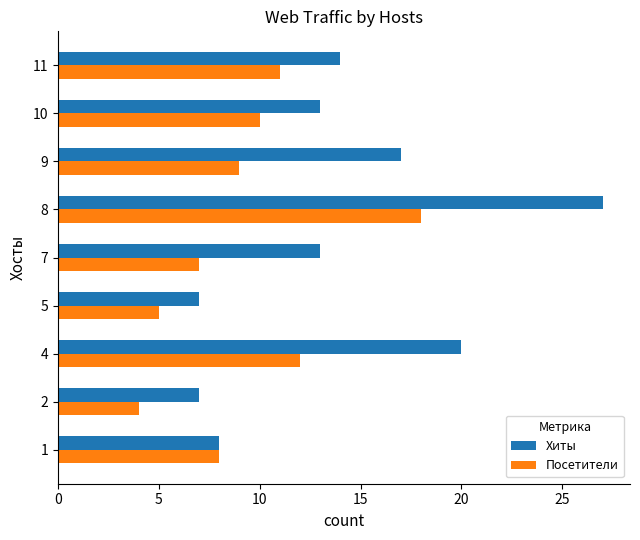

What is the average value of the Хиты series?

14